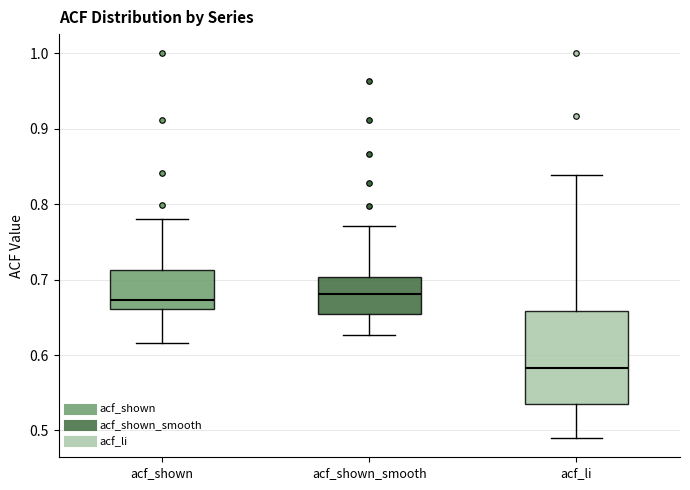

Where is the upper edge of the box for acf_shown on the y-axis? The values are not printed on the chart, so give them approximately, as read against the axis.

0.71